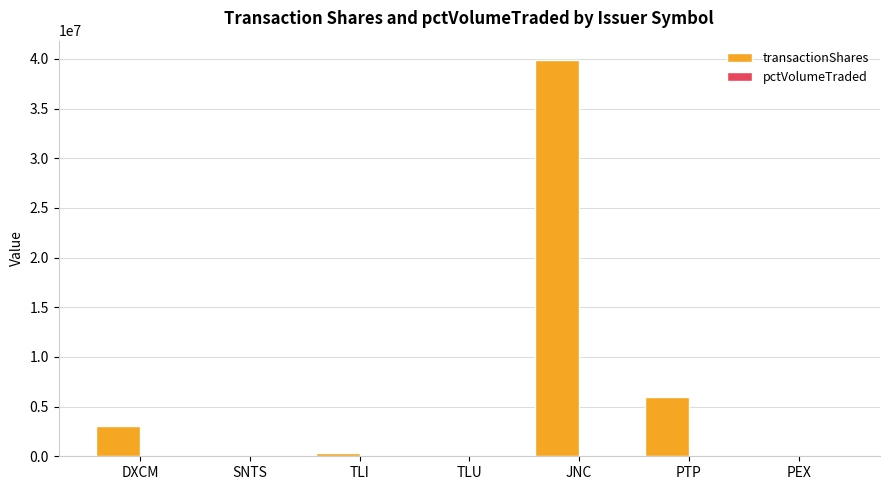

At which label is transactionShares closest to 19938835?

PTP